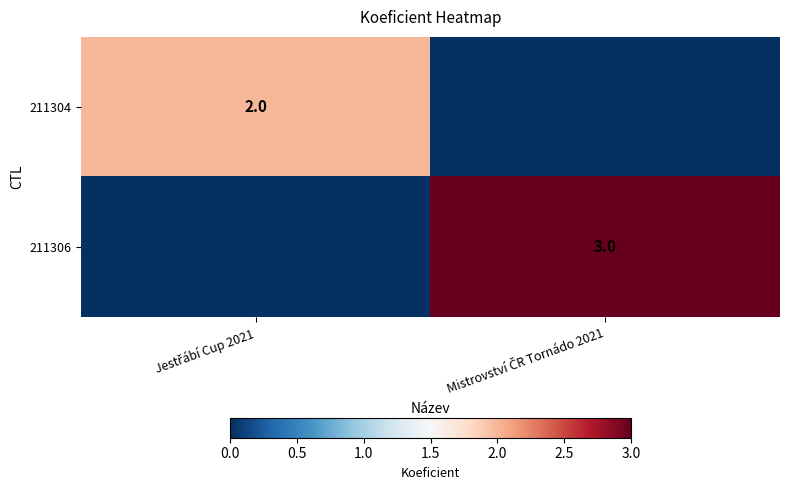

At which label is 211306 closest to 1?

Jestřábí Cup 2021